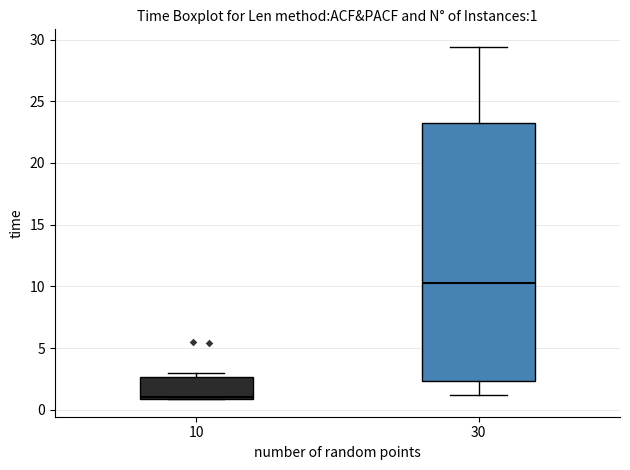

Which box has the highest median line?

30